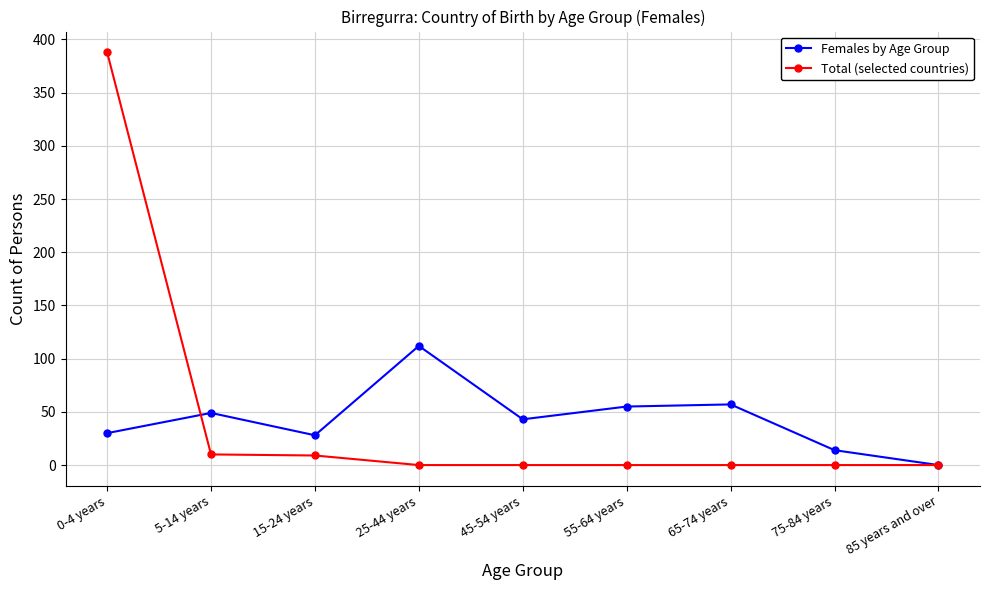

Which category has the highest value in the Females by Age Group series?

25-44 years